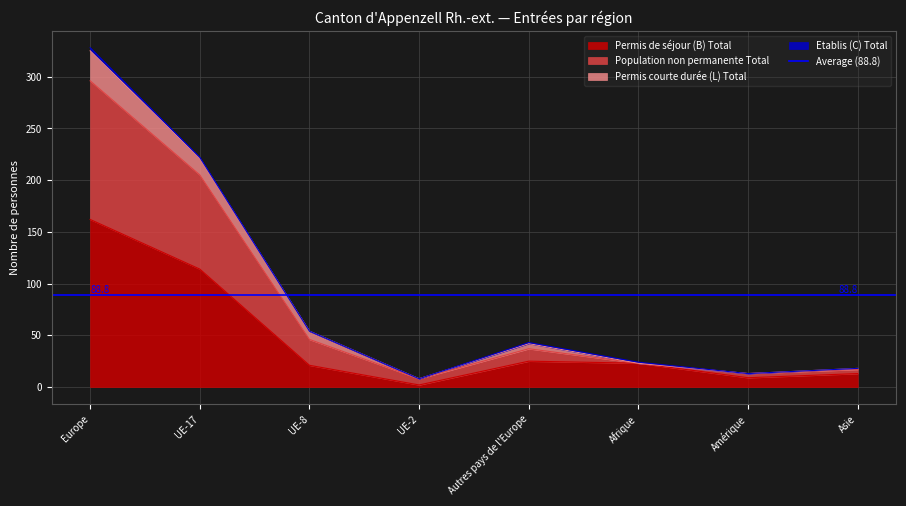

The Permis de séjour (B) Total series shows 23 at Afrique. True or false?

True